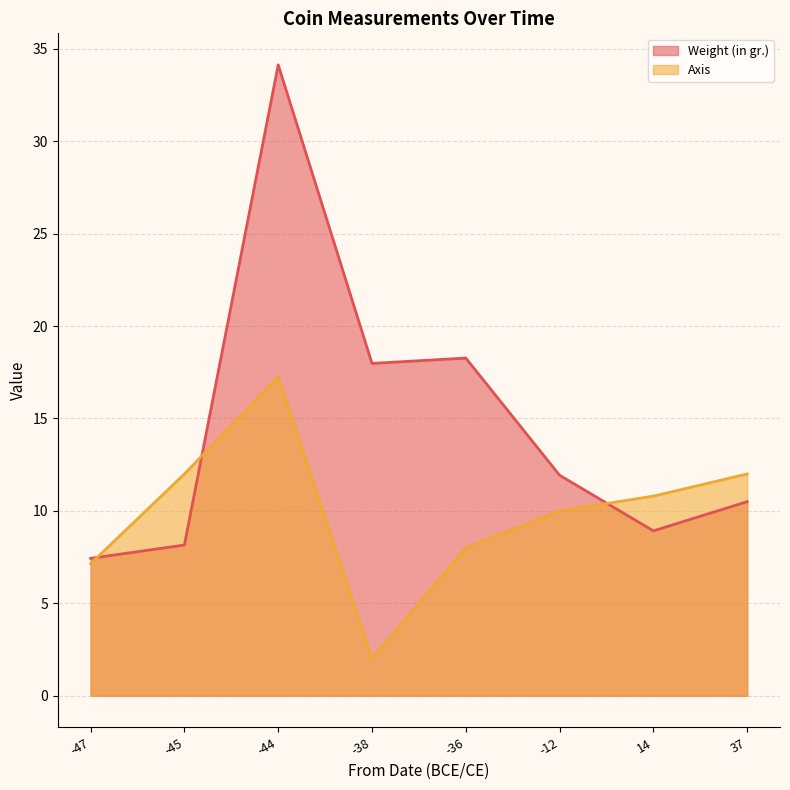

What is the total value across all series at -45?

20.2